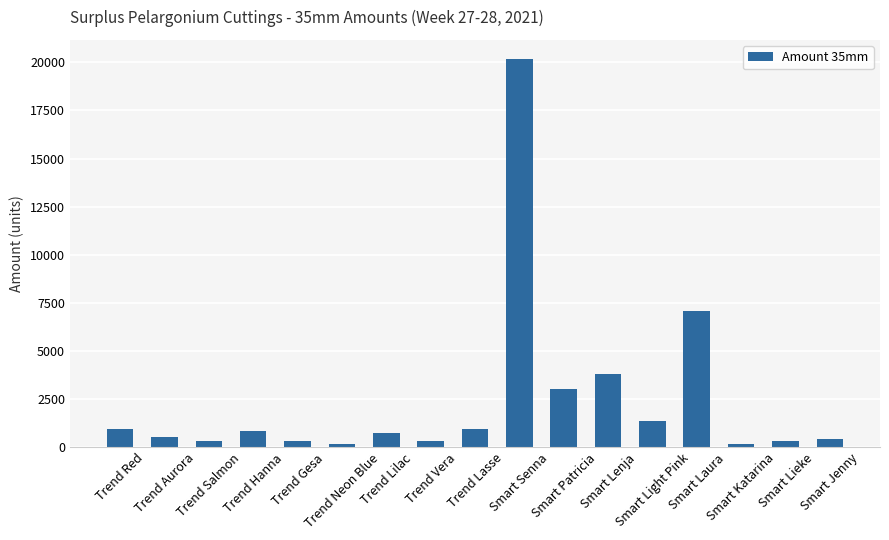

What is the maximum value shown in the chart?

20160